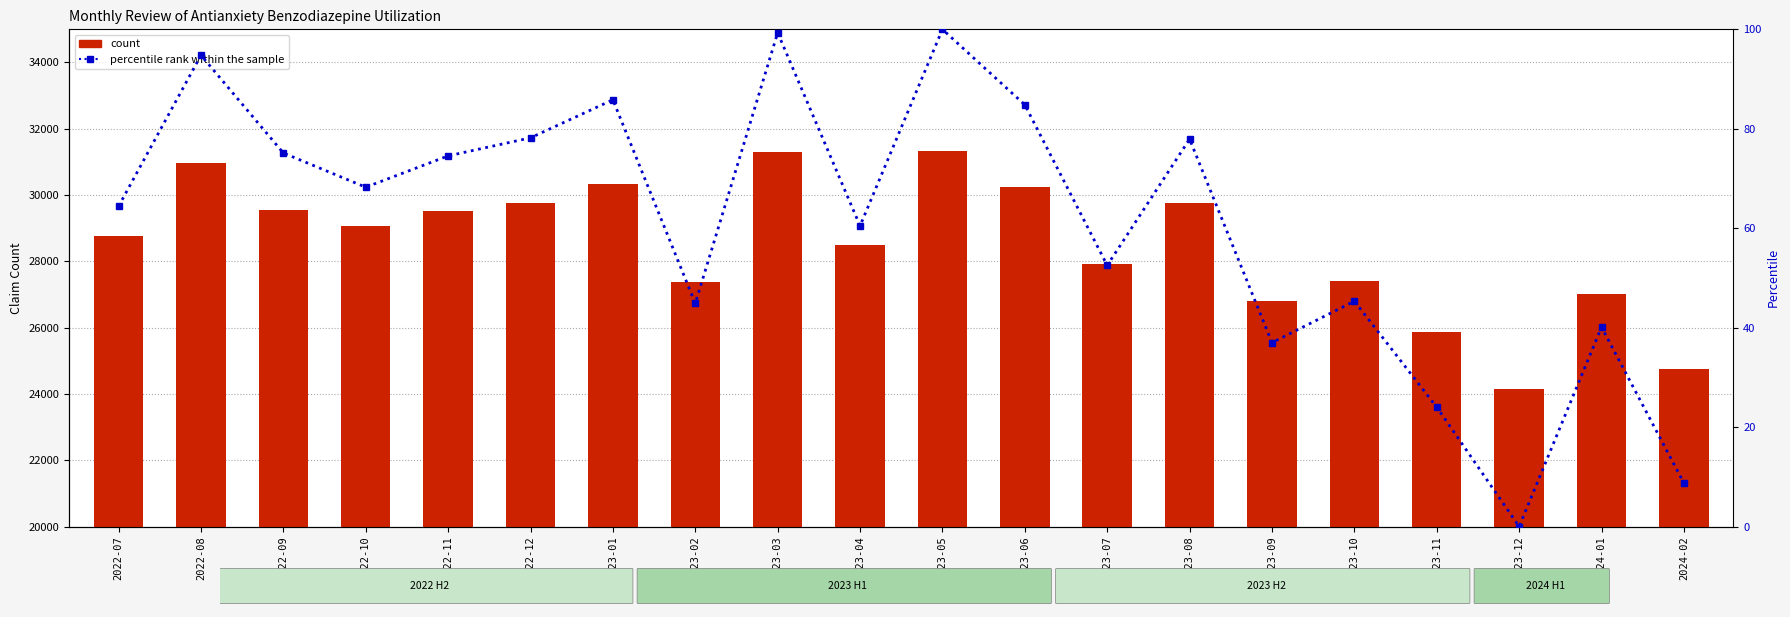

Reading right to left, extract all data points from this chart.

count: 24767.0	27027.0	24137.0	25867.0	27402.0	26802.0	29751.0	27921.0	30248.0	31342.0	28494.0	31293.0	27370.0	30321.0	29770.0	29508.0	29054.0	29550.0	30967.0	28778.0
percentile rank within the sample: 8.7	40.1	0.0	24.0	45.3	37.0	77.9	52.5	84.8	100.0	60.5	99.3	44.9	85.8	78.2	74.5	68.2	75.1	94.8	64.4